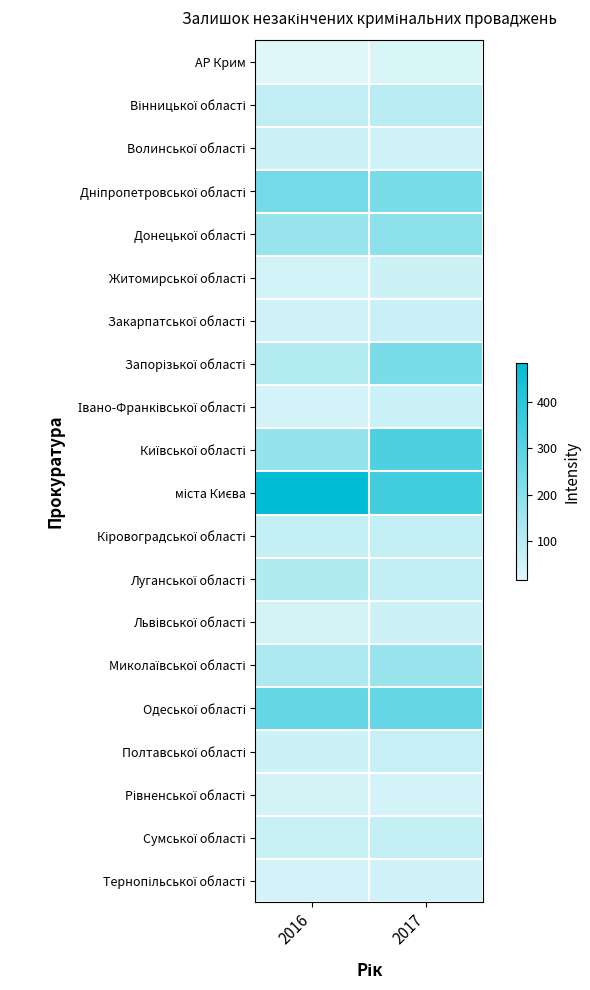

What is the maximum value shown in the chart?

485